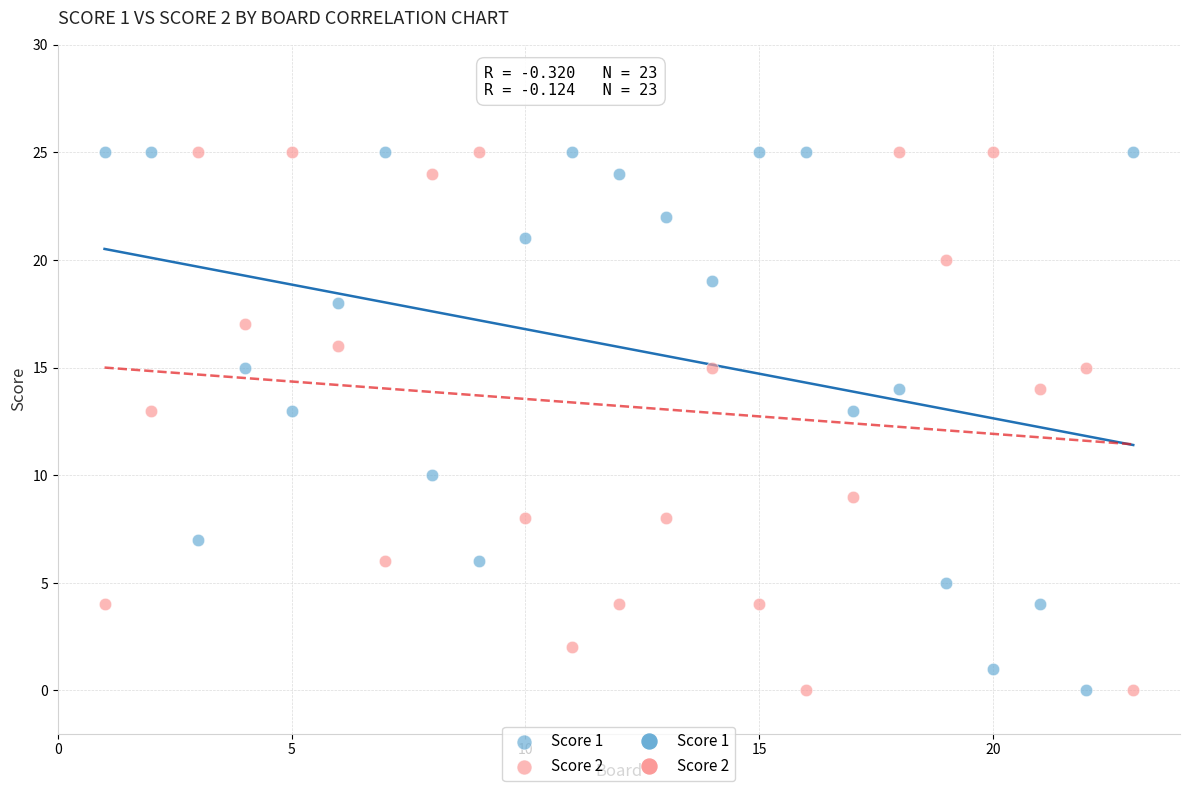

What is the X range (max minus min) for the scatter plot?

22